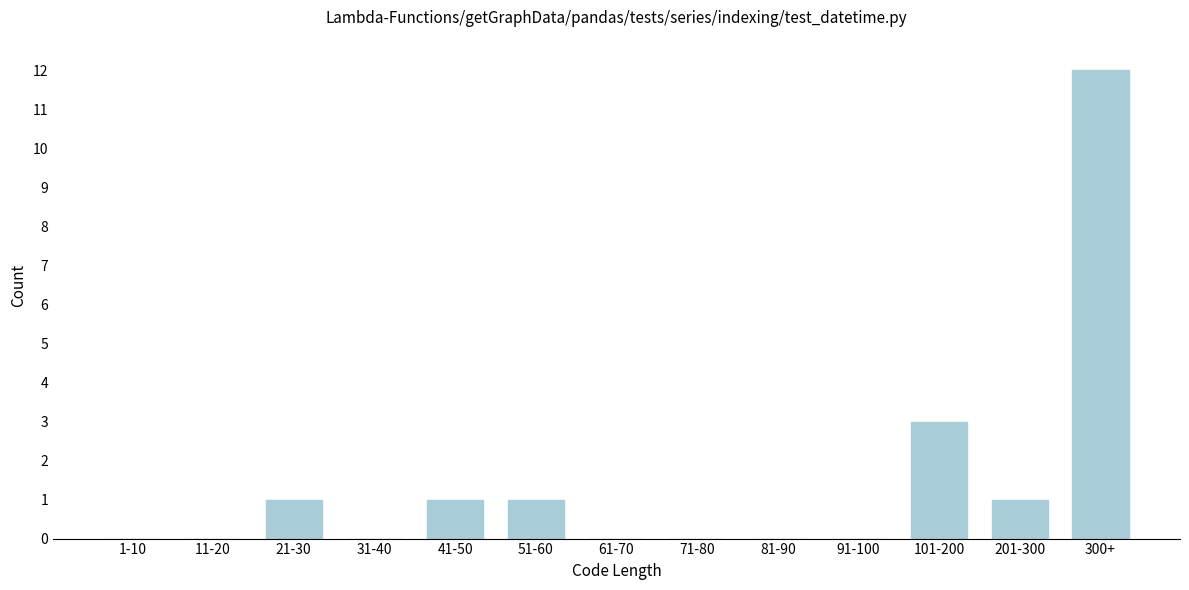

Reading right to left, what are all the values shown in this chart?

300+=12	201-300=1	101-200=3	91-100=0	81-90=0	71-80=0	61-70=0	51-60=1	41-50=1	31-40=0	21-30=1	11-20=0	1-10=0